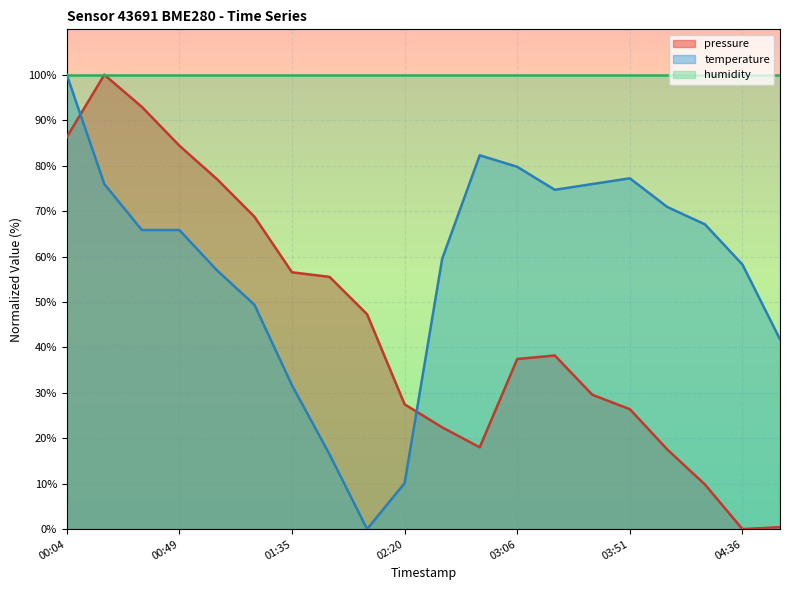

What is the value of the pressure point at the 8th from the left?

55.5